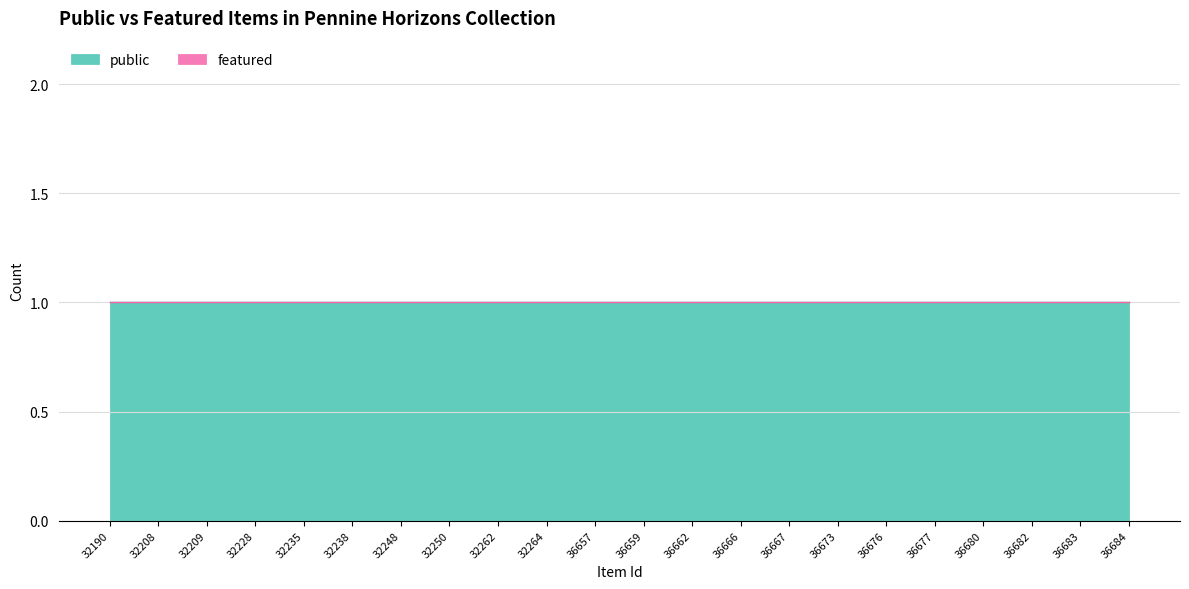

Which series changed the most between 32262 and 36673?

public